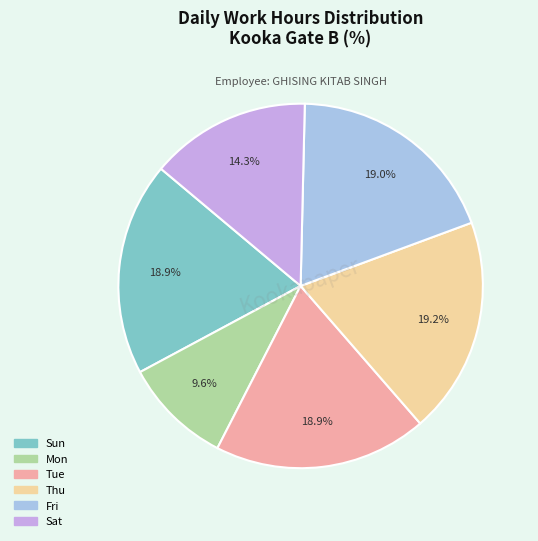

Is there a majority slice in this chart?

No